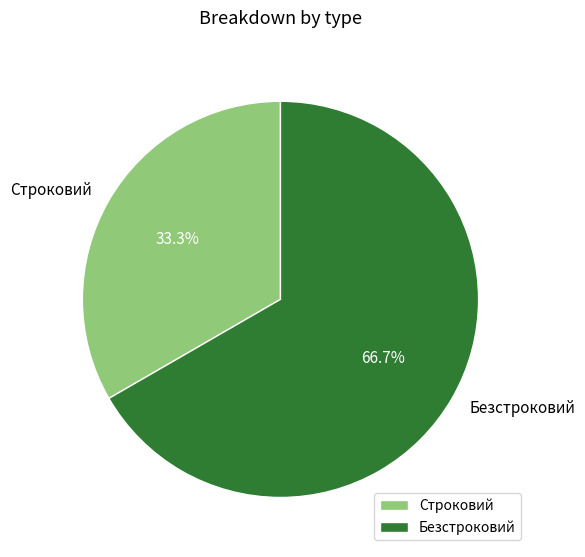

Rank the categories by value from lowest to highest.

Строковий, Безстроковий